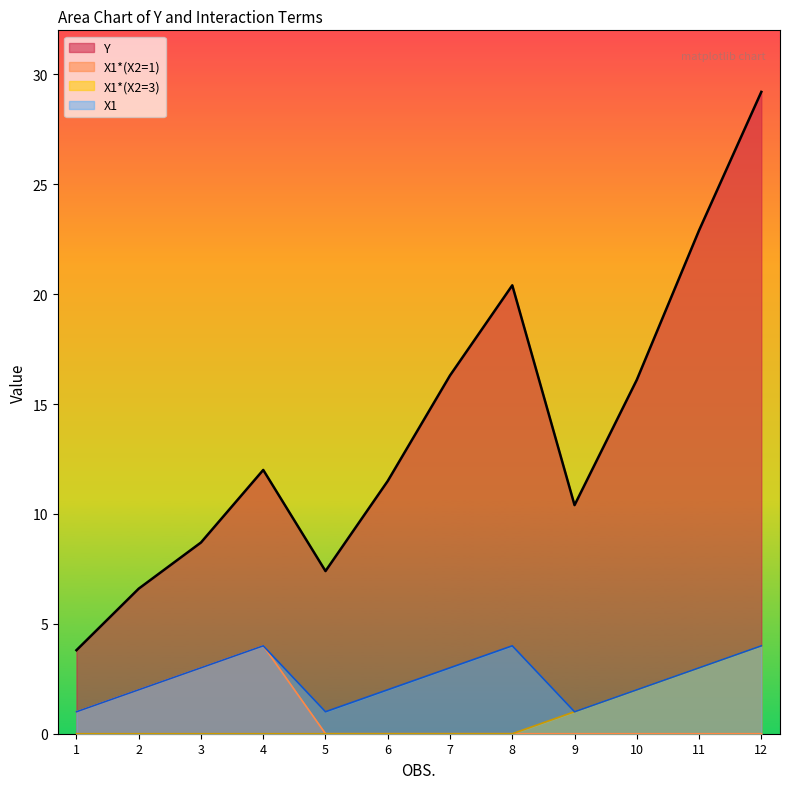

True or false: X1 and X1*(X2=3) cross at least once.

False